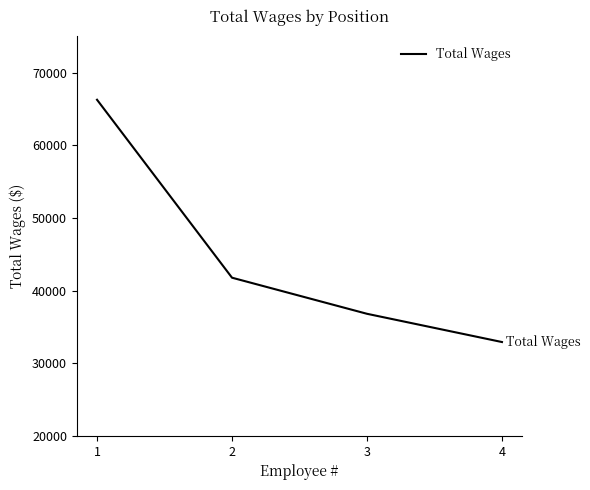

How many categories are shown in the chart?

4